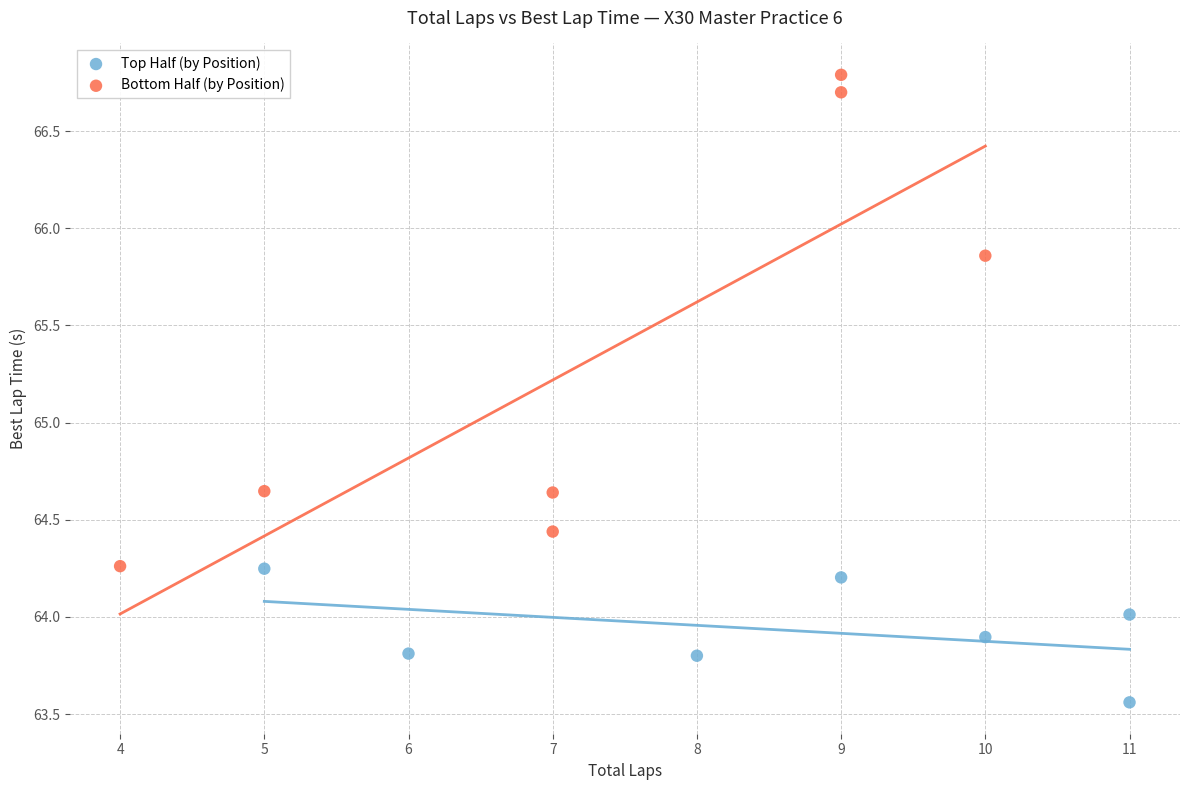

What are all the series names shown in the legend?

Top Half (by Position), Bottom Half (by Position)